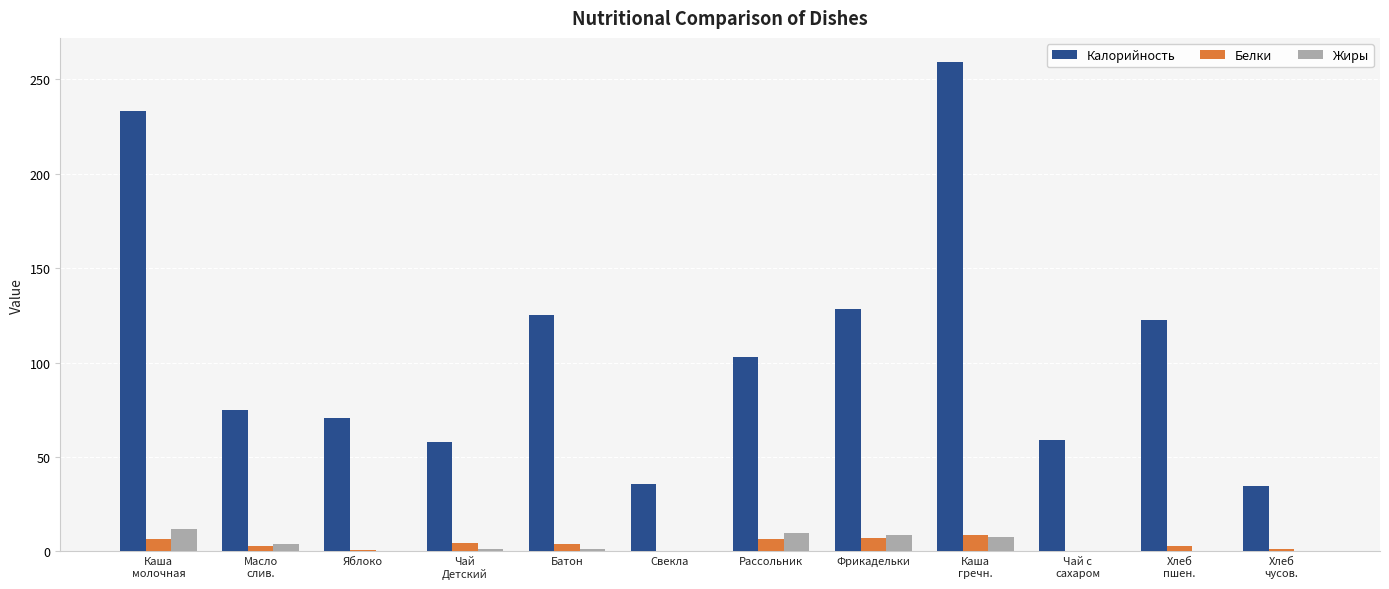

What is the total value across all series at Хлеб
пшен.?

125.6